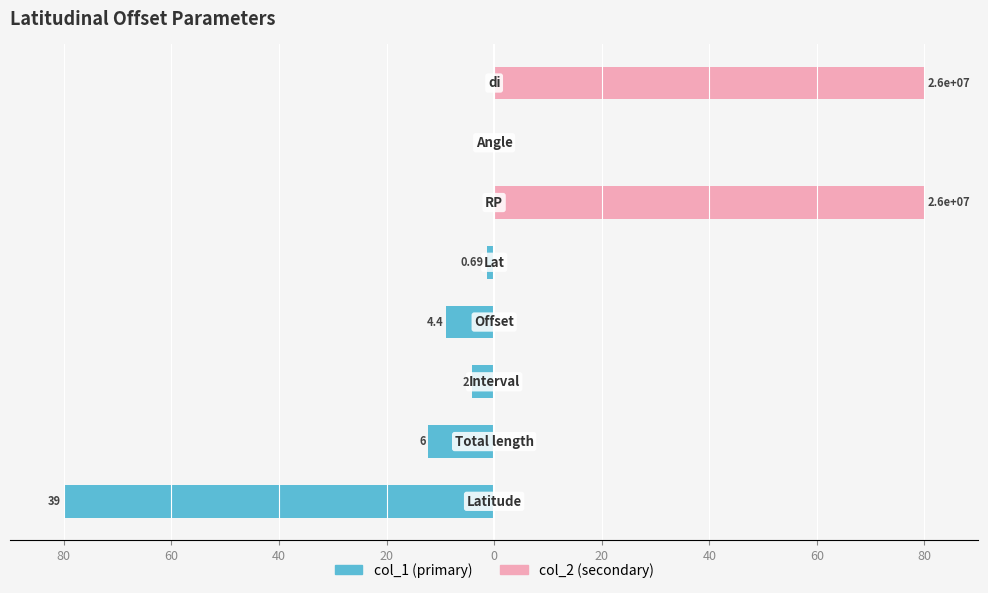

What are all the series names shown in the legend?

col_1 (primary), col_2 (secondary)